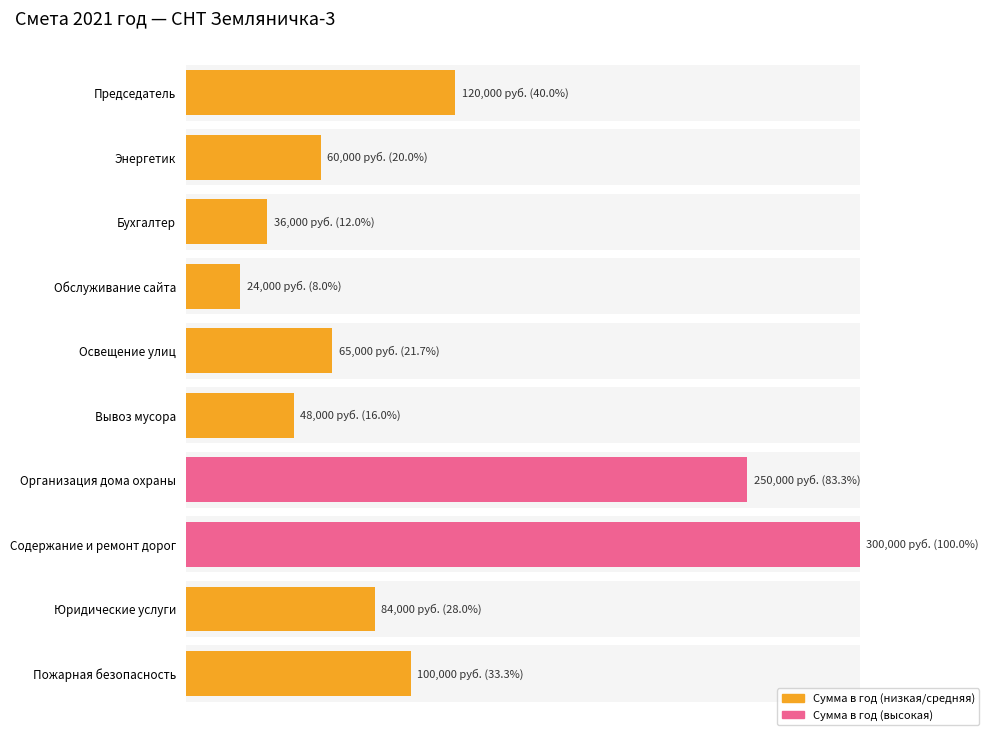

What is the minimum value shown in the chart?

24000